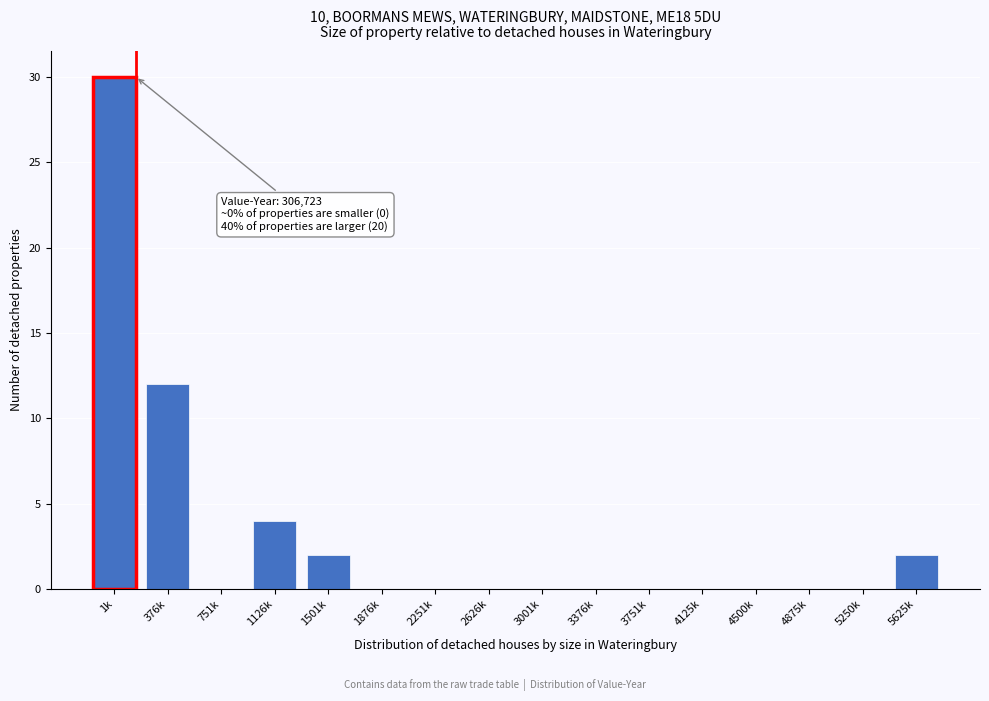

Reading left to right, extract all data points from this chart.

1k=30	376k=12	751k=0	1126k=4	1501k=2	1876k=0	2251k=0	2626k=0	3001k=0	3376k=0	3751k=0	4125k=0	4500k=0	4875k=0	5250k=0	5625k=2